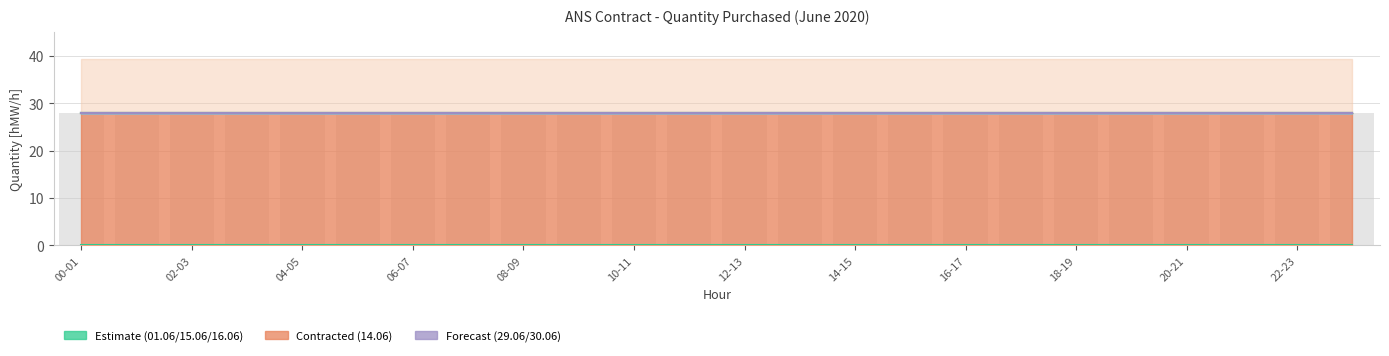

At which category does the chart reach its minimum across all series?

00-01